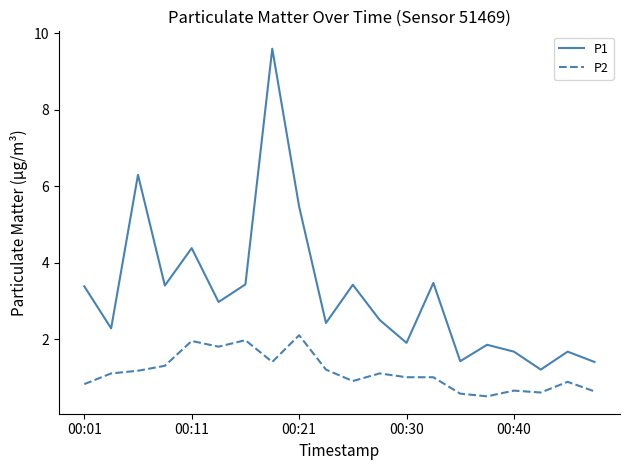

How many categories are shown in the chart?

20